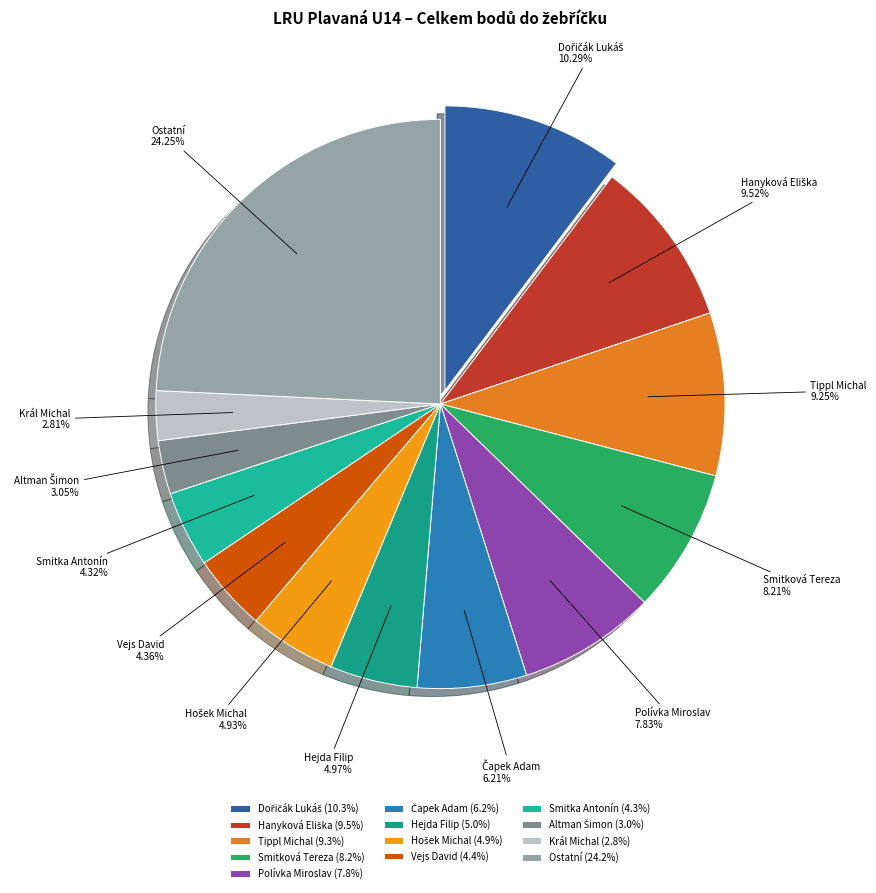

Count the number of slices in the pie.

13